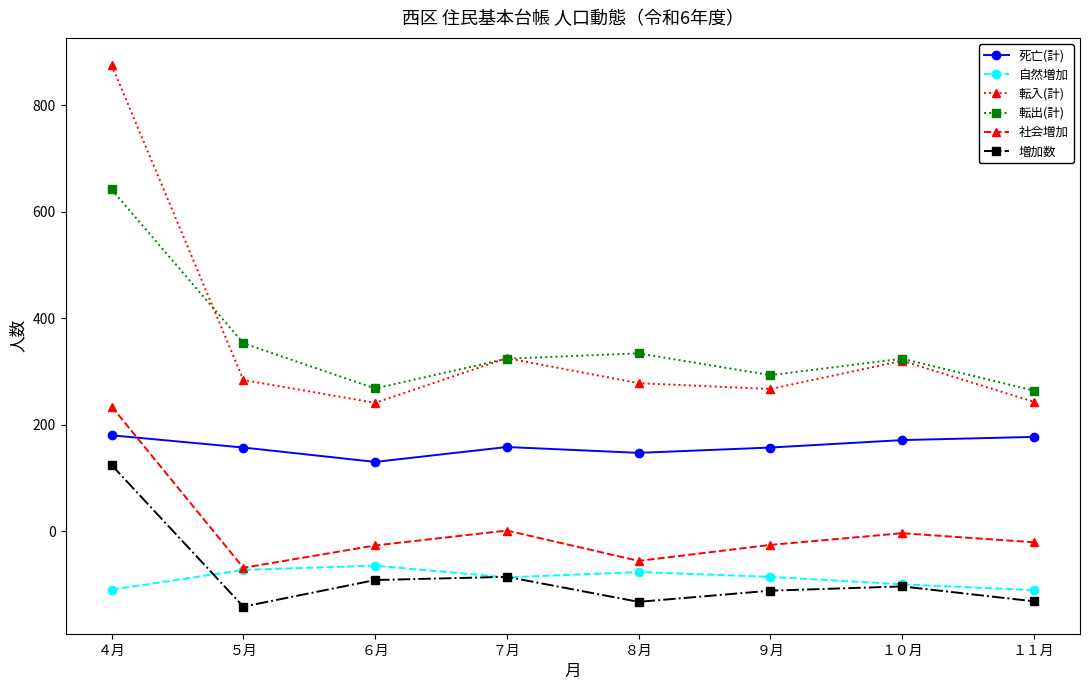

How many categories are shown in the chart?

8